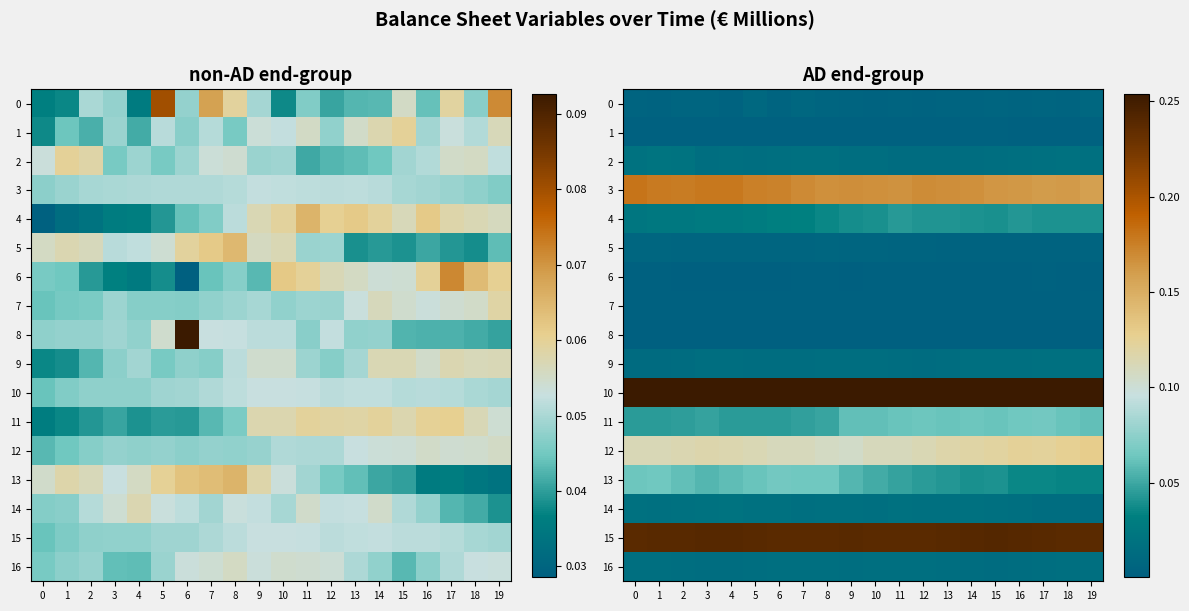

What is the sum of the 13 values at 6 and 8?

0.1